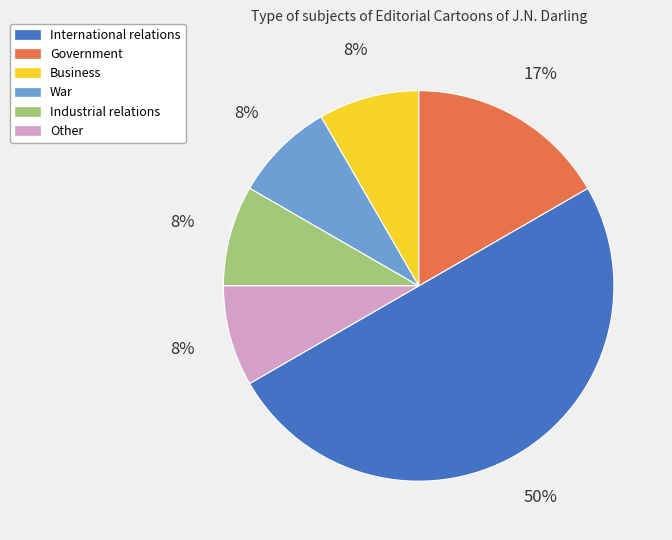

To the nearest percent, what portion does War represent?

8%